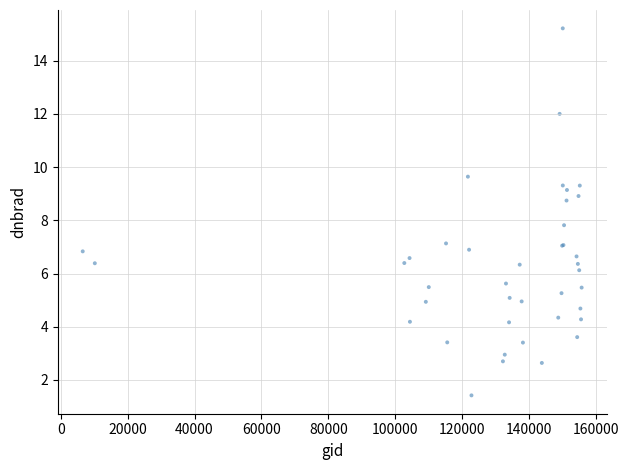

What Y value in the scatter plot is closest to 8?

7.8